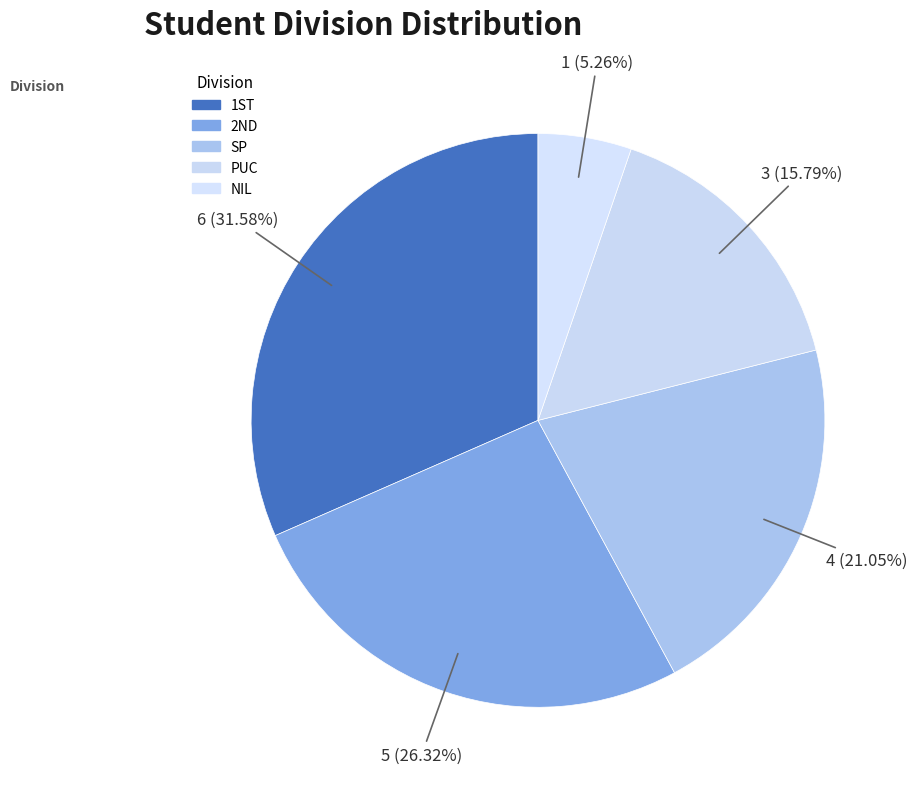

Which slice is the smallest?

NIL